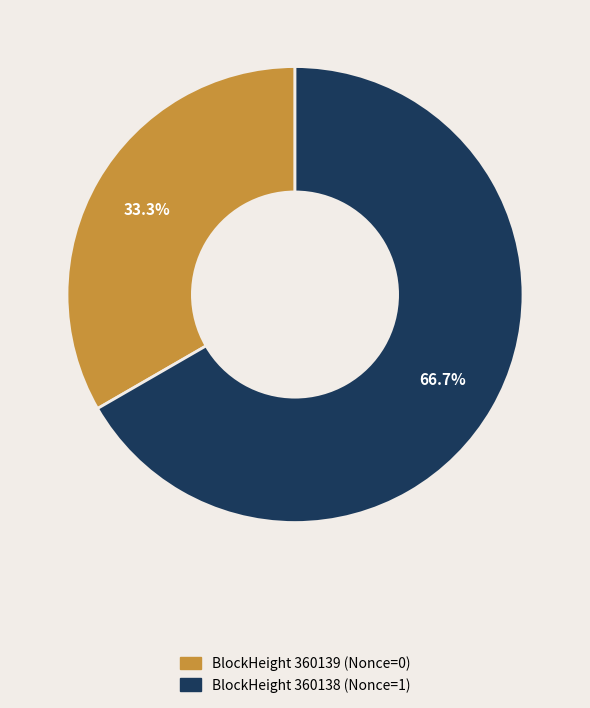

To the nearest percent, what is the average slice percentage?

50%